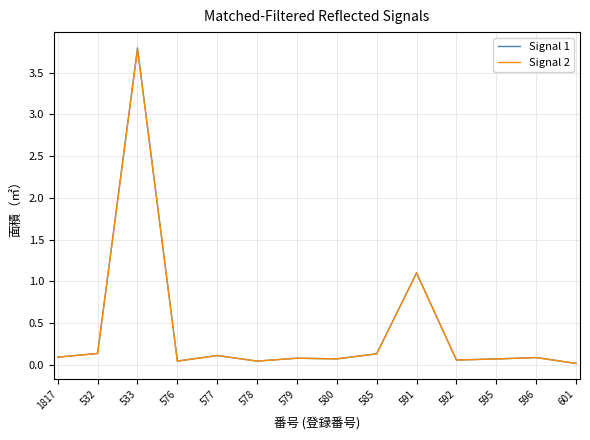

True or false: Signal 2 has a value of 0.0 at 601.

True